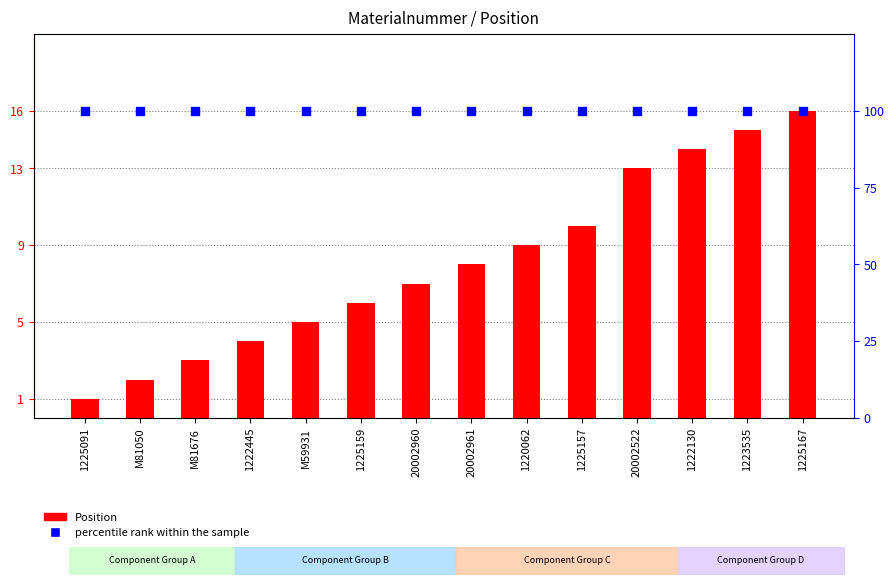

Which series contains the lowest Y value?

Position